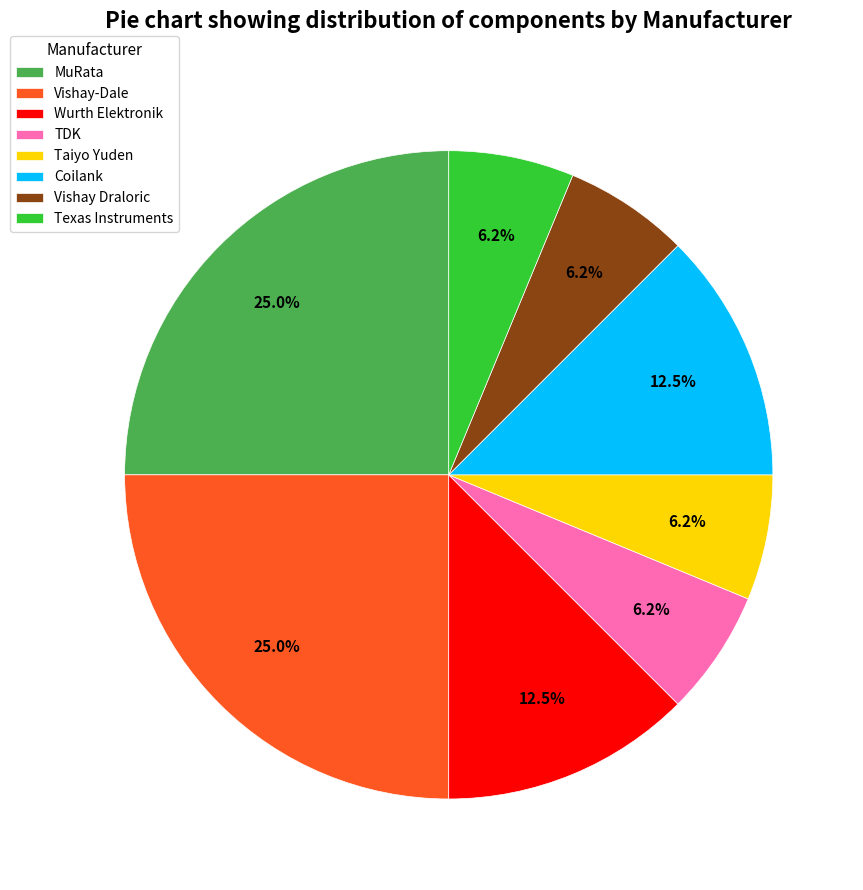

How many slices are in this pie chart?

8